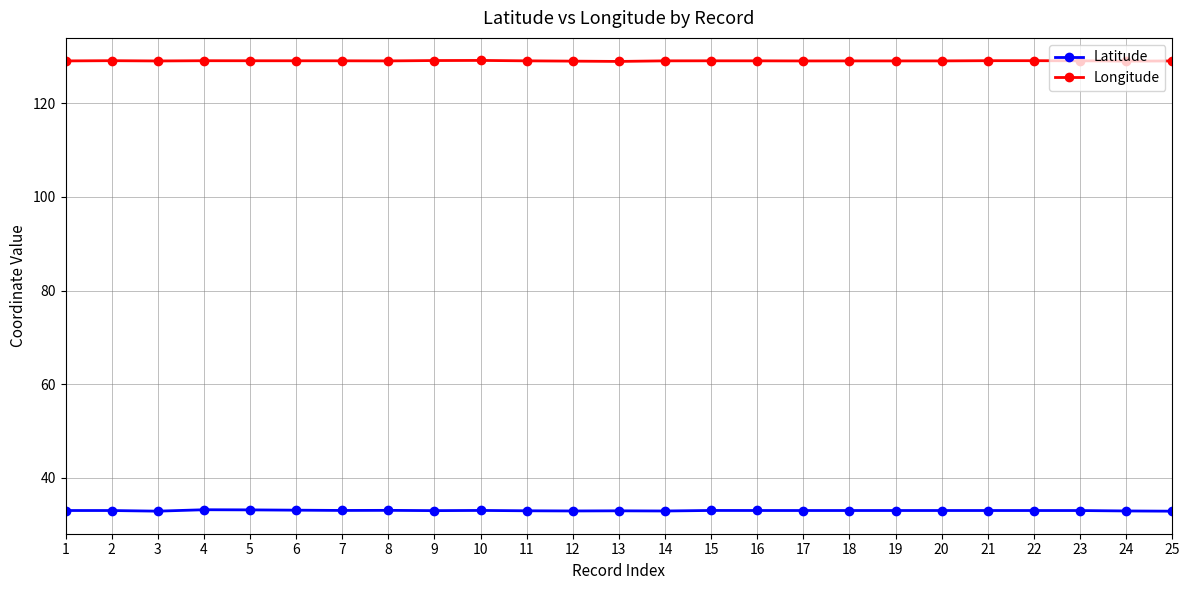

What is the sum of the Longitude values at 12 and 4?

258.1